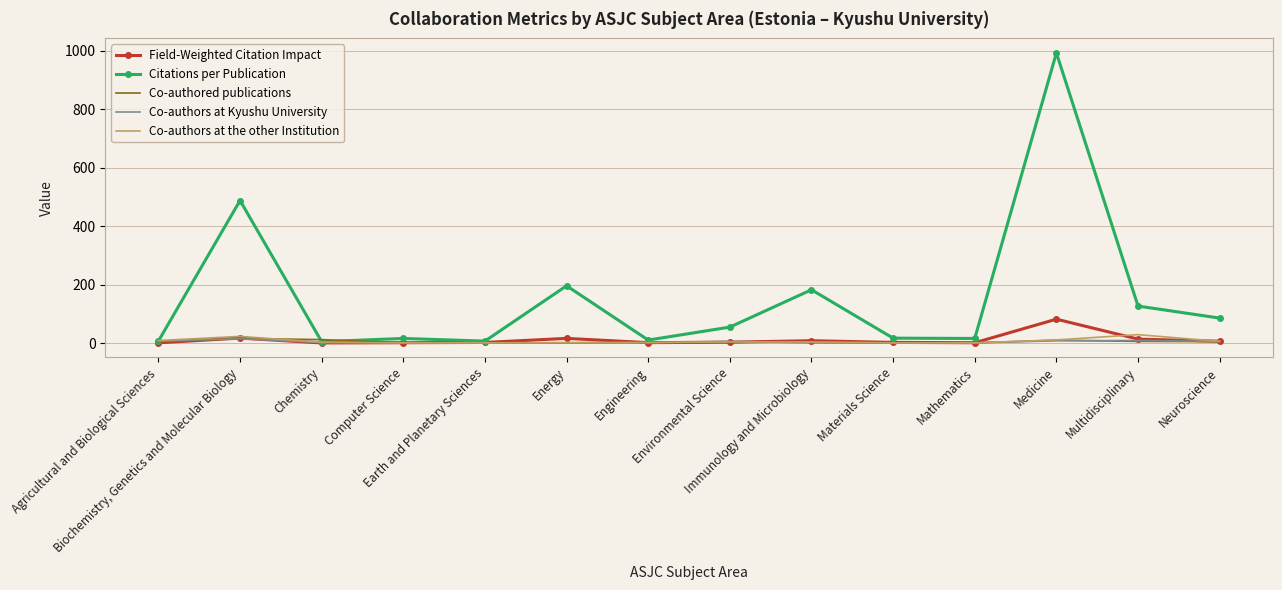

Is it true that Co-authors at Kyushu University equals 1.0 at Computer Science?

True